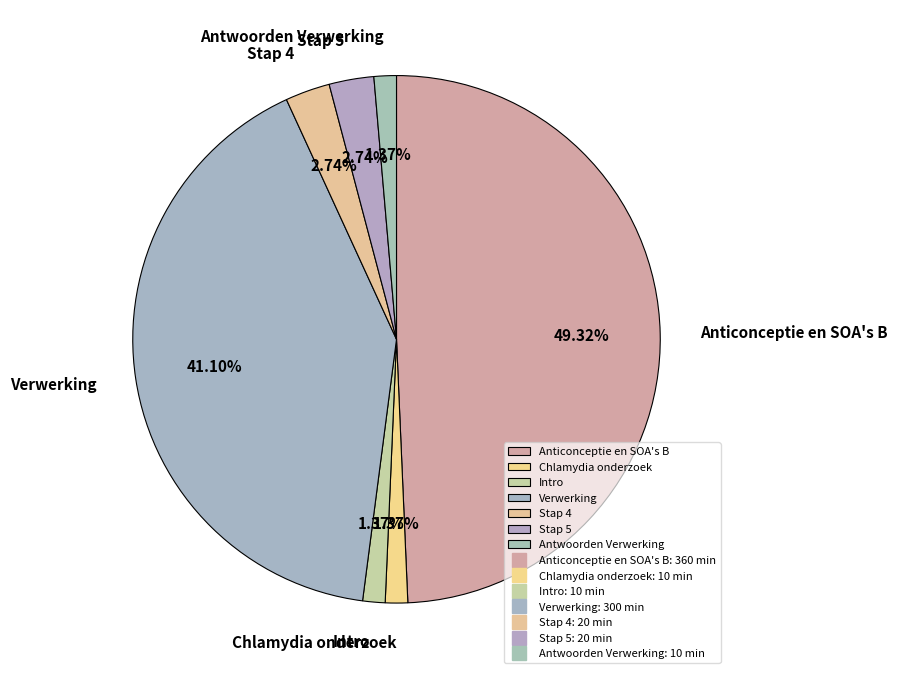

How many slices are in this pie chart?

7